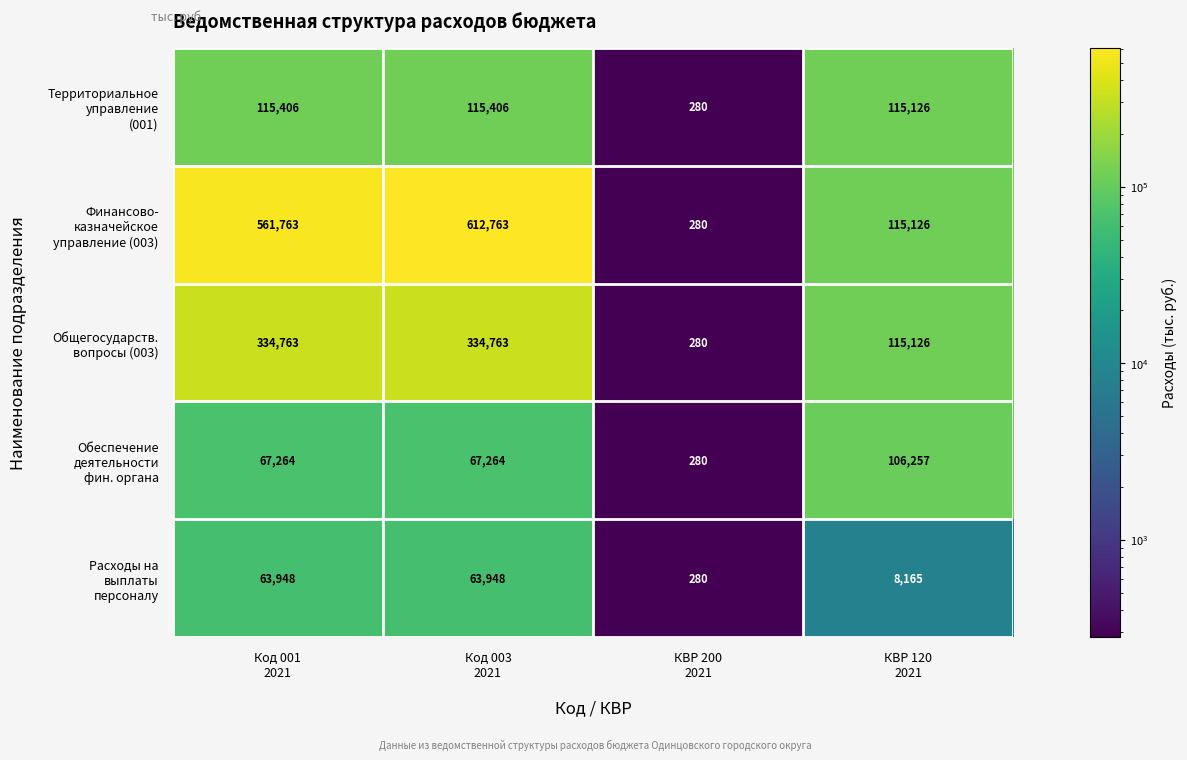

Which category has the lowest value across all series?

КВР 200
2021